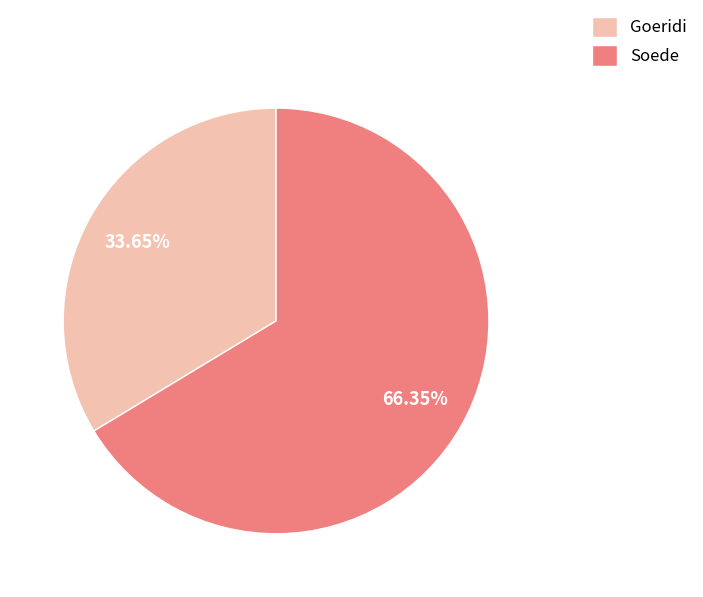

Between Goeridi and Soede, which is larger?

Soede